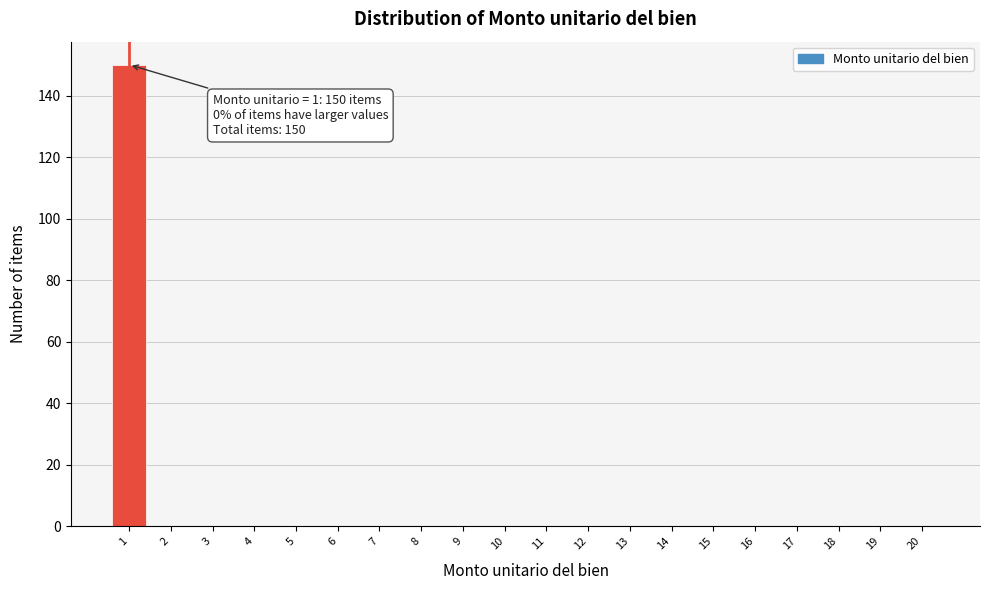

Reading right to left, transcribe all the data shown in this chart.

20=0	19=0	18=0	17=0	16=0	15=0	14=0	13=0	12=0	11=0	10=0	9=0	8=0	7=0	6=0	5=0	4=0	3=0	2=0	1=150